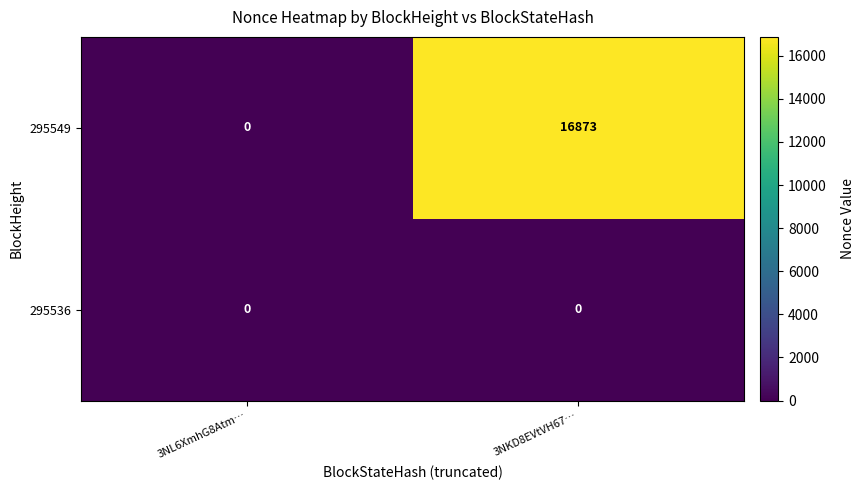

What is the difference between the highest and lowest values at 3NKD8EVtVH67…?

16873